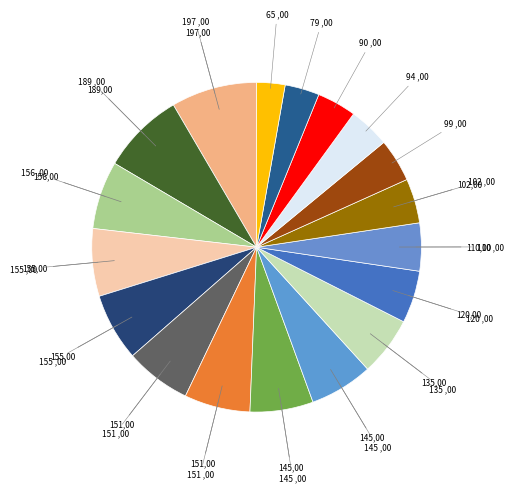

Count the number of slices in the pie.

18